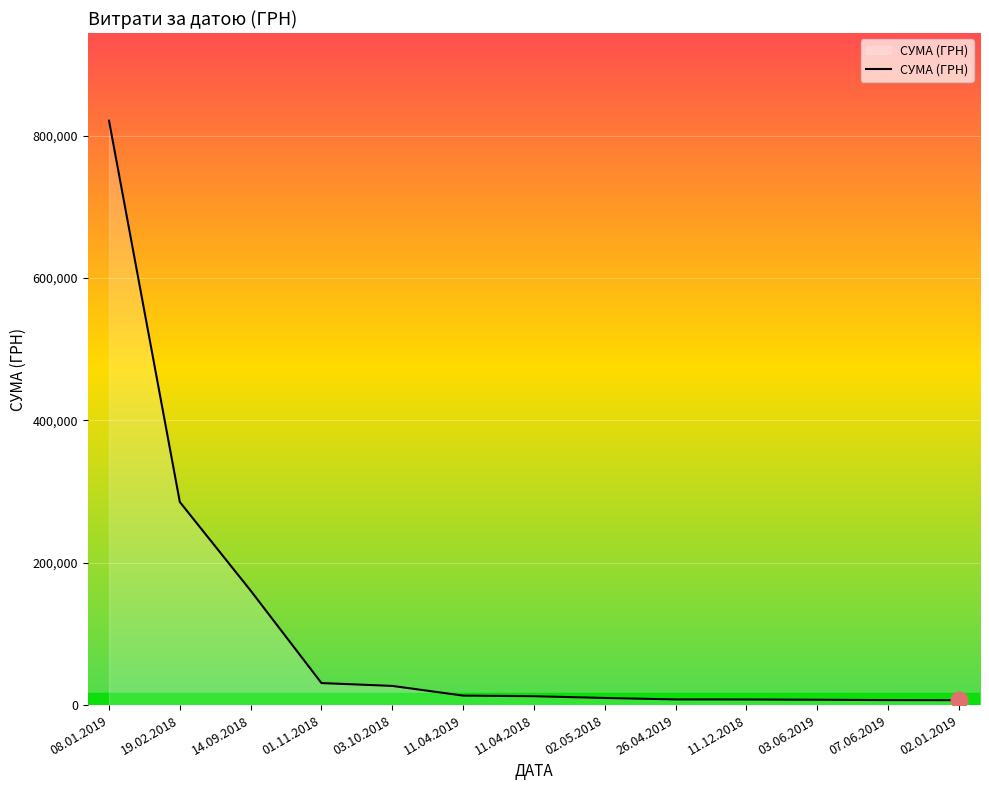

Is it true that the value at 03.10.2018 is 26932.0?

True